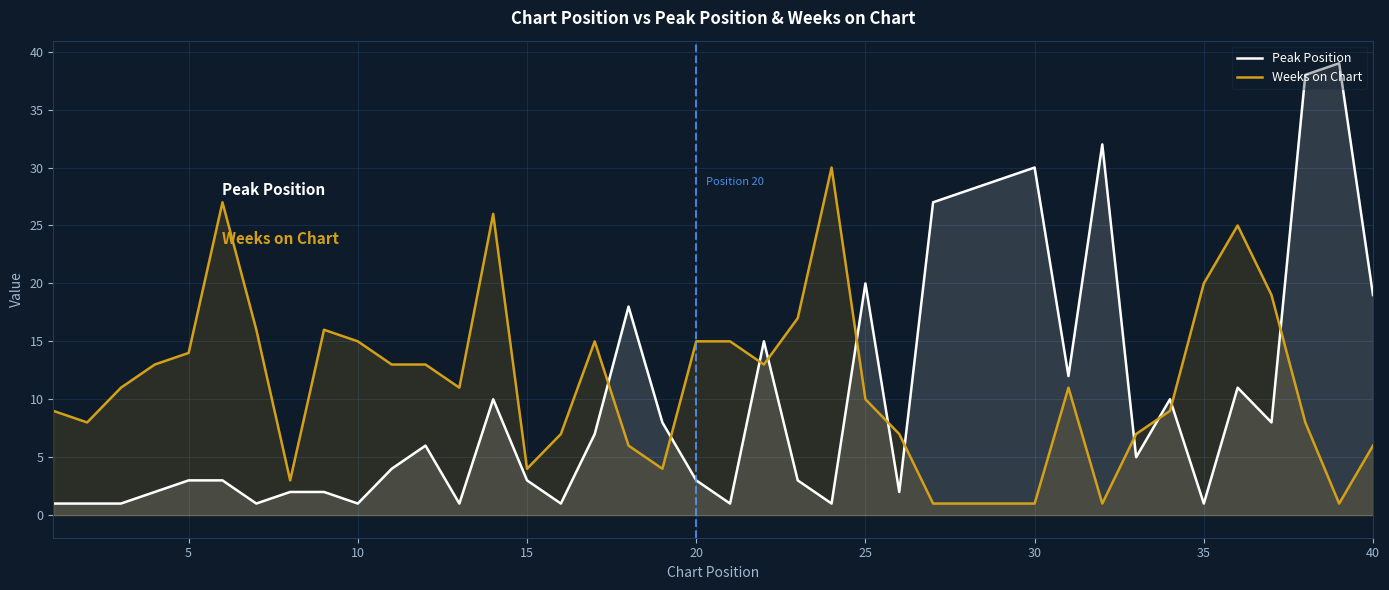

What is the difference between the maximum and minimum values in the Weeks on Chart series?

29